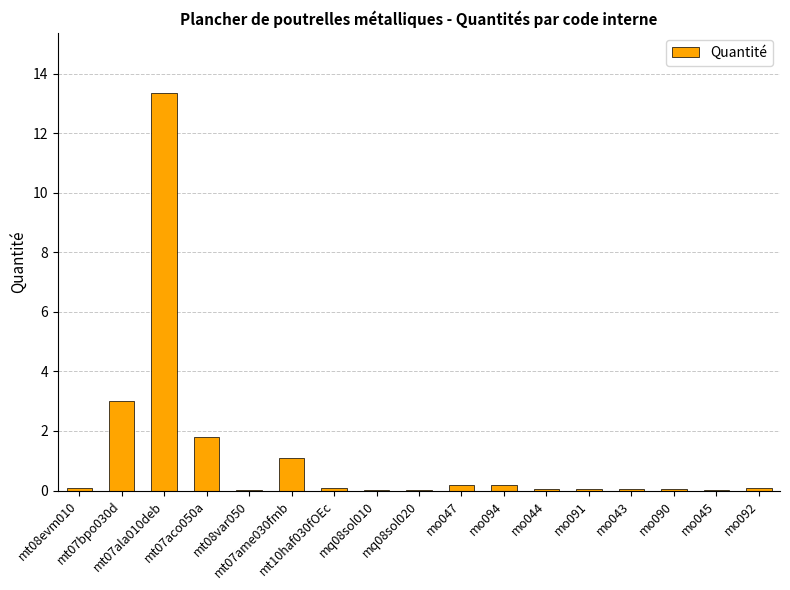

What is the approximate value at mo091?

0.1